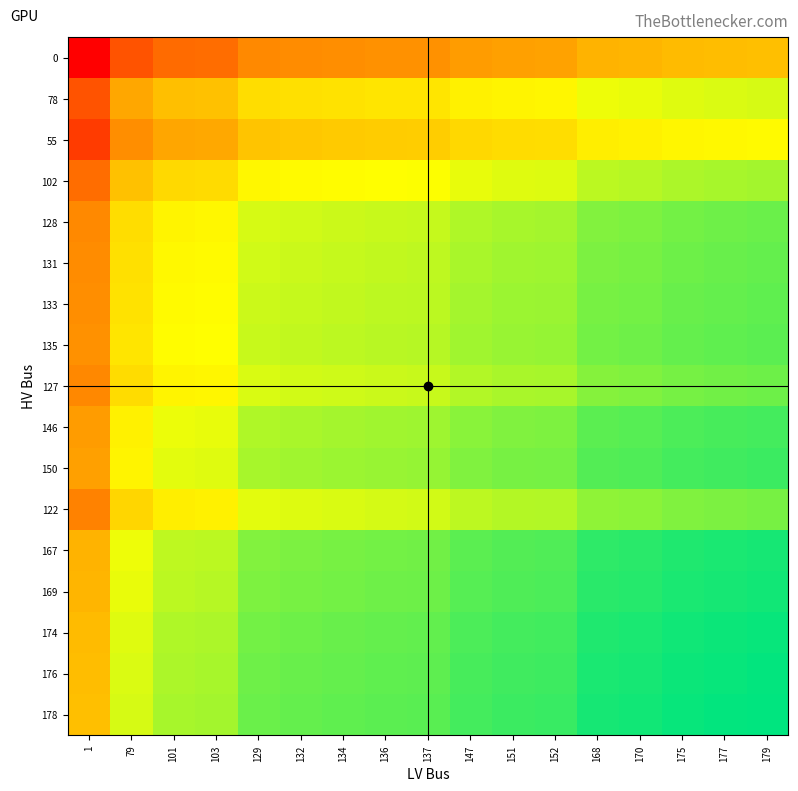

Between 151 and 175, which is larger?

175